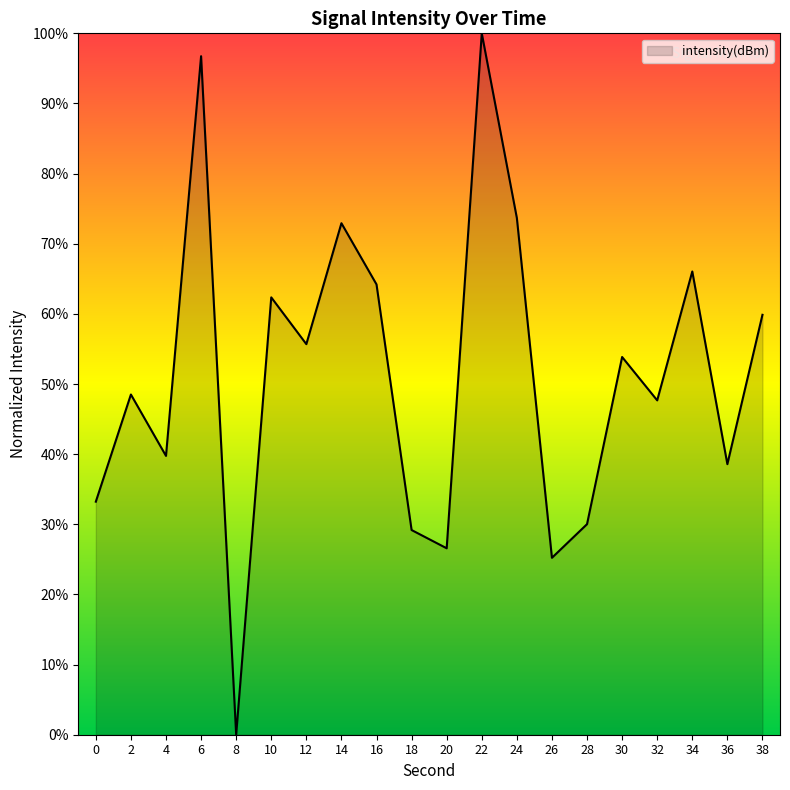

What is the difference between the second highest and second lowest values?

71.5